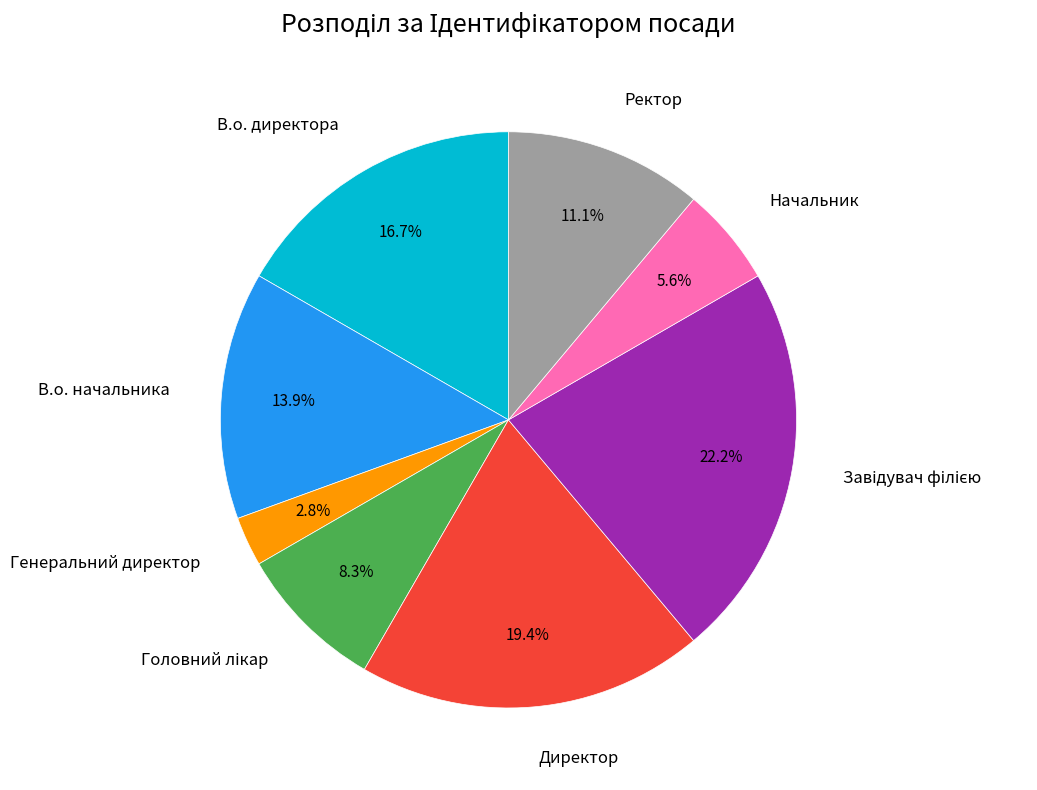

Count the number of slices in the pie.

8